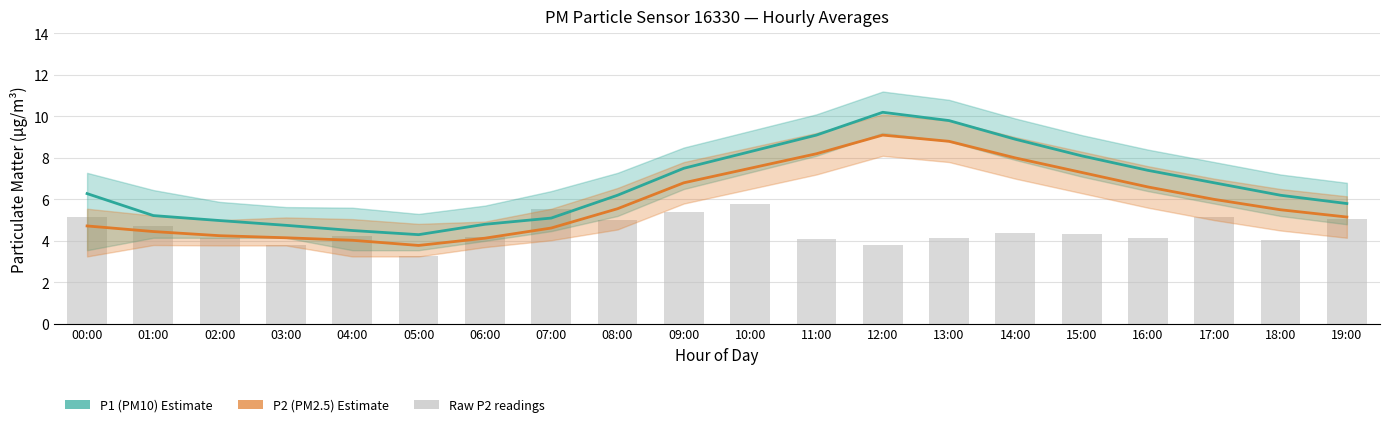

Reading left to right, extract all data points from this chart.

P1 (PM10): 6.3	5.2	5.0	4.8	4.5	4.3	4.8	5.1	6.2	7.5	8.3	9.1	10.2	9.8	8.9	8.1	7.4	6.8	6.2	5.8
P2 (PM2.5): 4.7	4.5	4.2	4.2	4.0	3.8	4.1	4.6	5.5	6.8	7.5	8.2	9.1	8.8	8.0	7.3	6.6	6.0	5.5	5.2
Raw P2 readings: 5.2	4.7	4.2	3.8	4.2	3.2	4.2	5.5	5.0	5.4	5.8	4.1	3.8	4.2	4.4	4.3	4.1	5.1	4.0	5.0